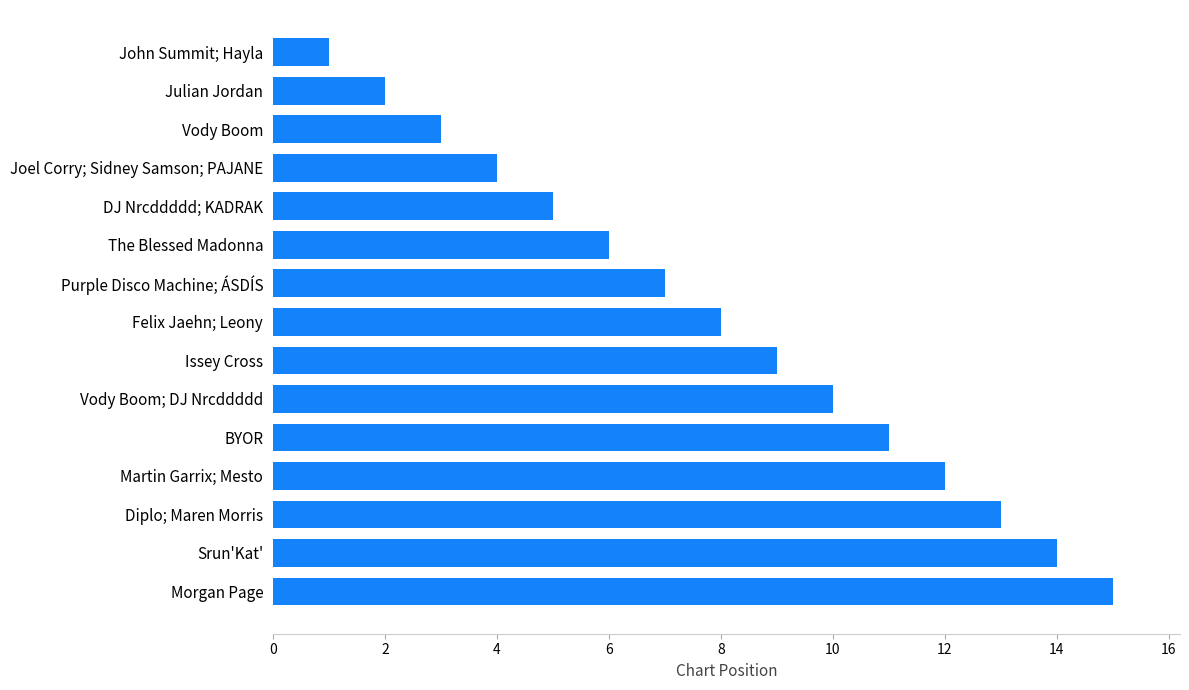

Are the bars grouped side by side (vs. stacked)?

No